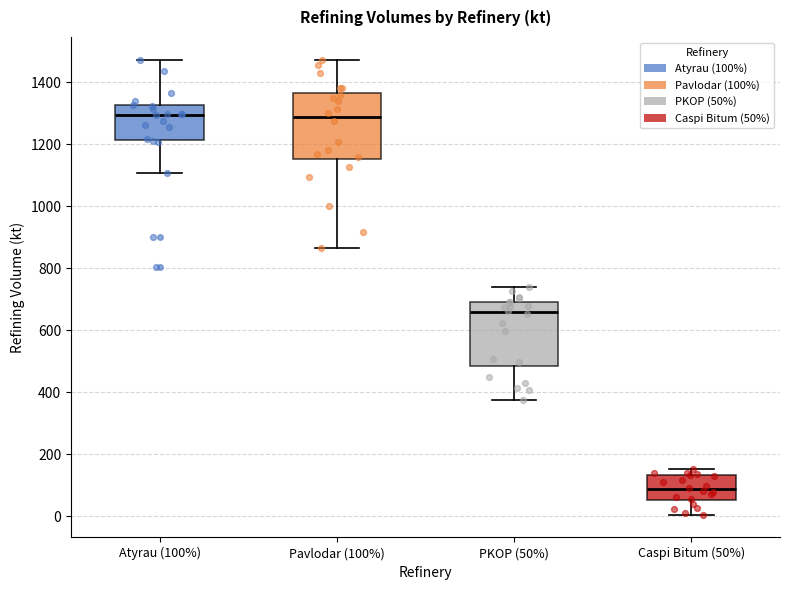

Where does the median line of the box for Atyrau (100%) sit on the y-axis? The values are not printed on the chart, so give them approximately, as read against the axis.

1300